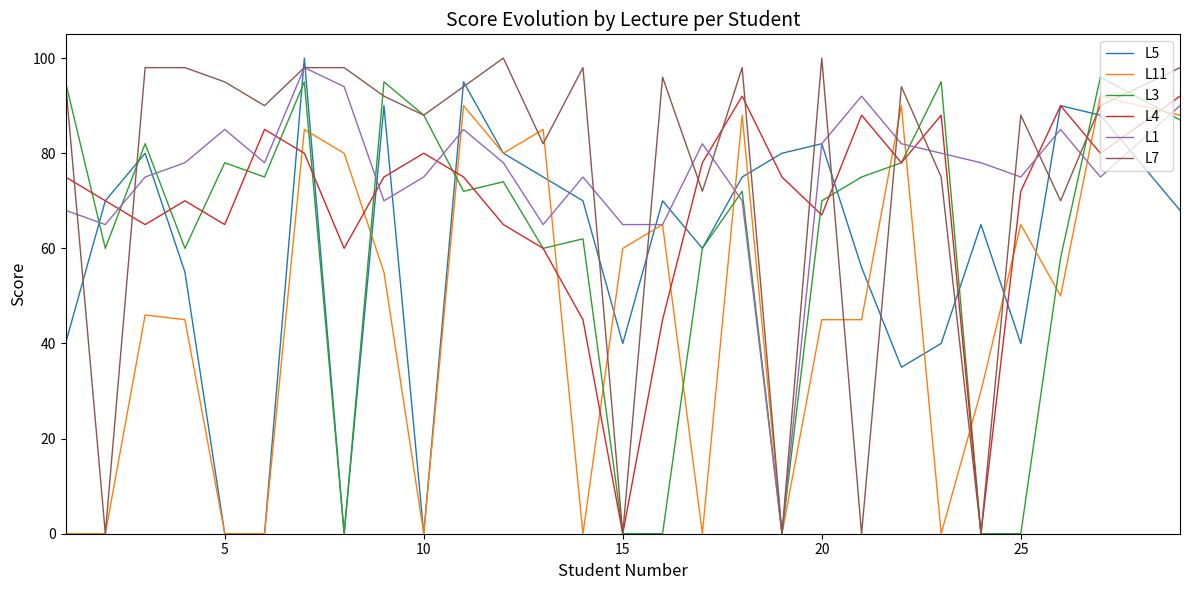

What is the maximum value shown in the chart?

100